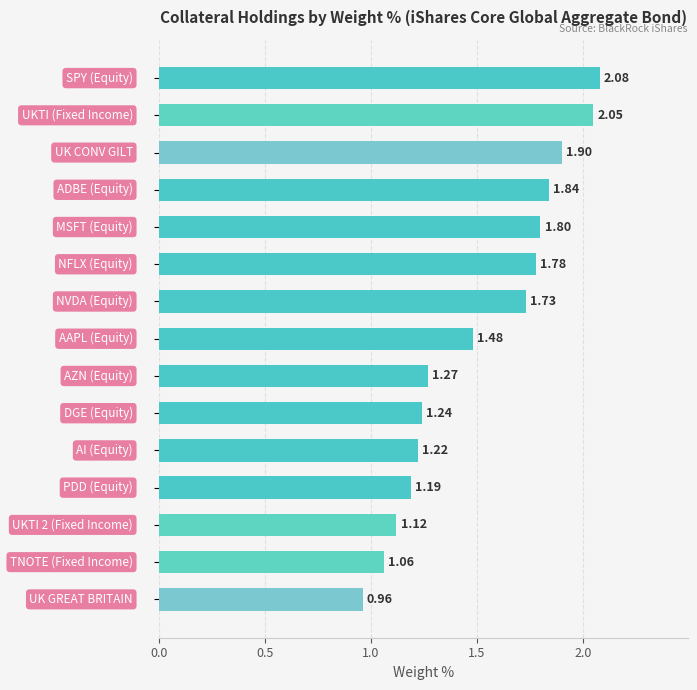

What is the sum of all values?

22.7